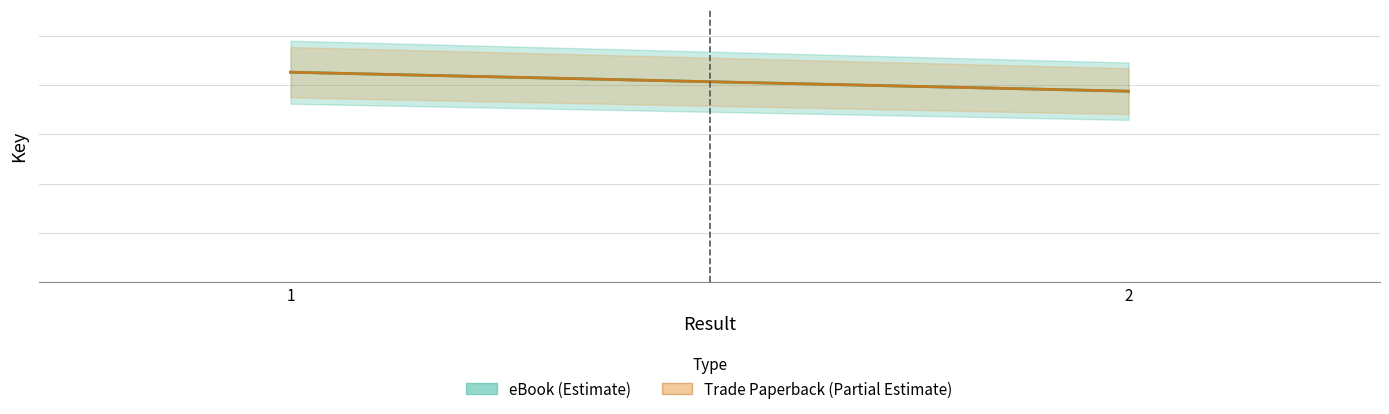

True or false: eBook (Estimate) has a value of 193896635 at 2.

True